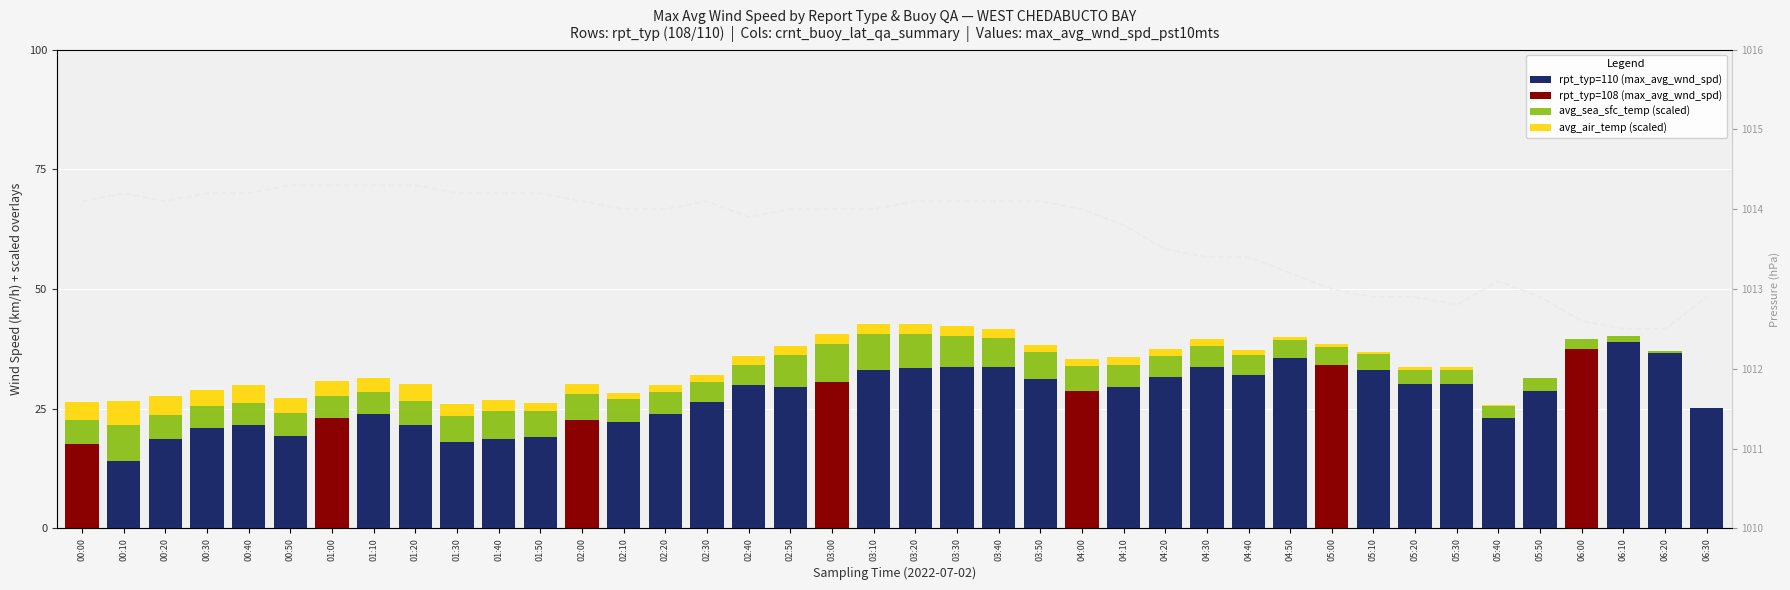

True or false: rpt_typ=108 (max_avg_wnd_spd) has a value of 0.0 at 00:30.

True